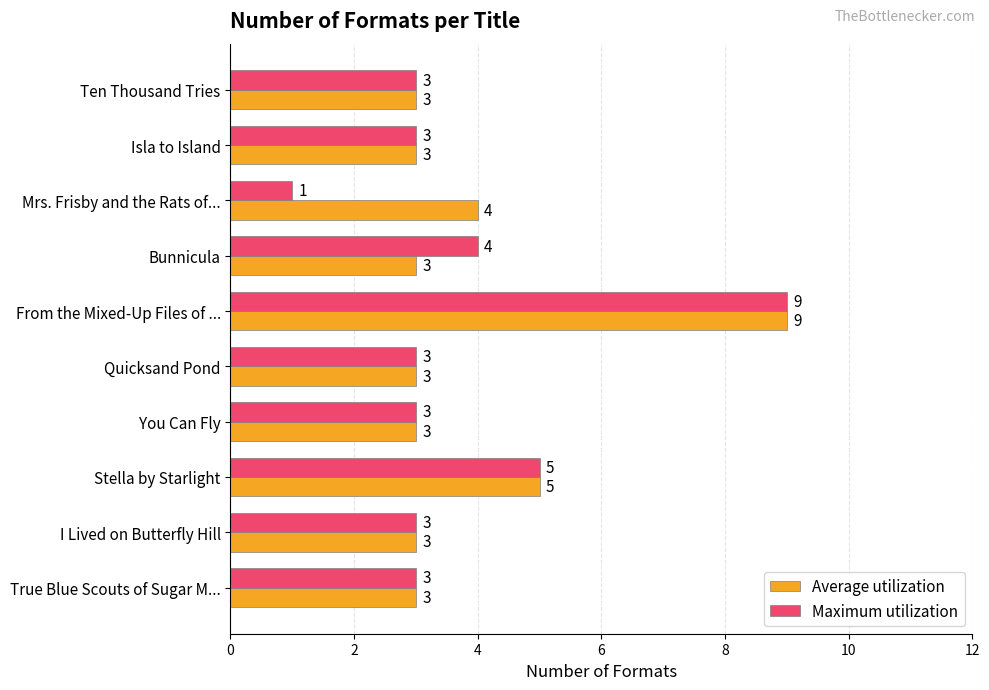

List the series in order of their overall mean, highest first.

Average utilization, Maximum utilization